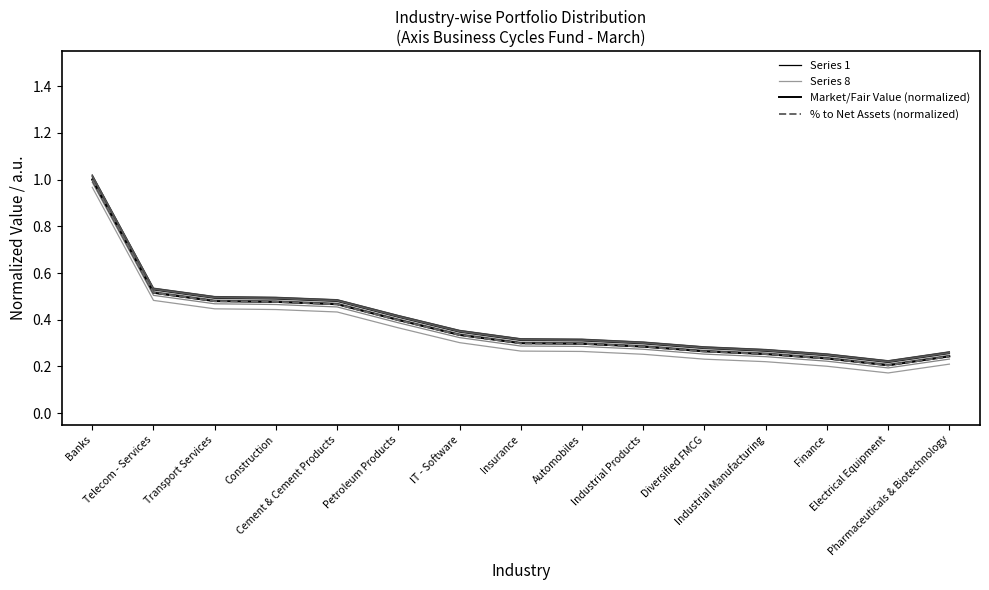

True or false: Series 1 and Series 8 cross at least once.

False